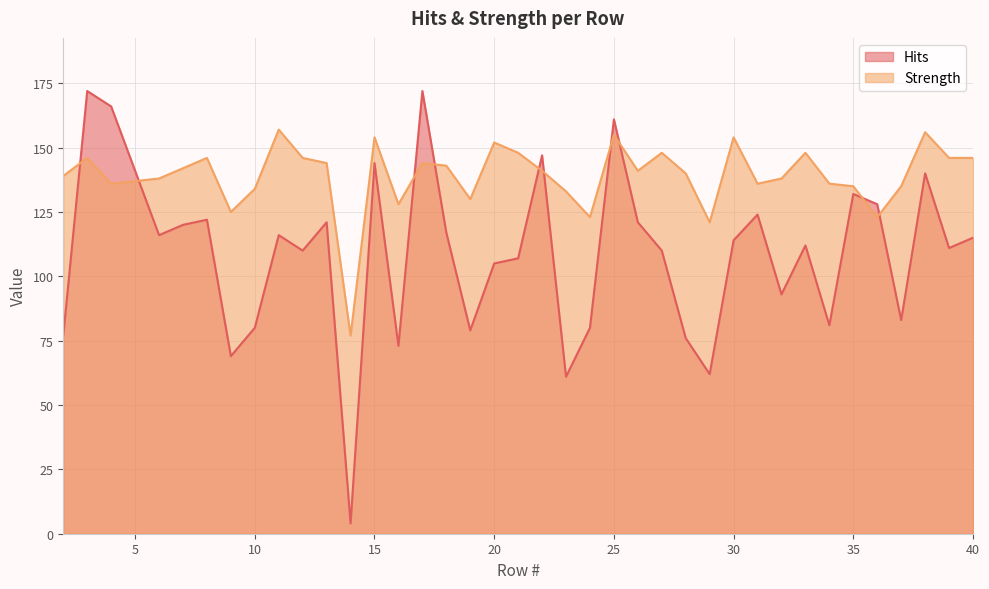

Reading left to right, list all the values displayed in this chart.

Hits: 2=77	3=172	4=166	6=116	7=120	8=122	9=69	10=80	11=116	12=110	13=121	14=4	15=144	16=73	17=172	18=117	19=79	20=105	21=107	22=147	23=61	24=80	25=161	26=121	27=110	28=76	29=62	30=114	31=124	32=93	33=112	34=81	35=132	36=128	37=83	38=140	39=111	40=115
Strength: 2=139	3=146	4=136	6=138	7=142	8=146	9=125	10=134	11=157	12=146	13=144	14=77	15=154	16=128	17=144	18=143	19=130	20=152	21=148	22=141	23=133	24=123	25=155	26=141	27=148	28=140	29=121	30=154	31=136	32=138	33=148	34=136	35=135	36=123	37=135	38=156	39=146	40=146